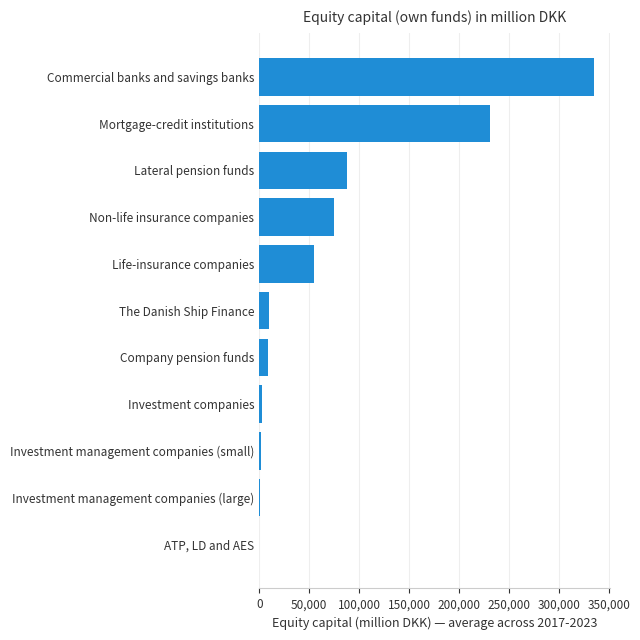

What is the approximate value at Life-insurance companies?

55226.6